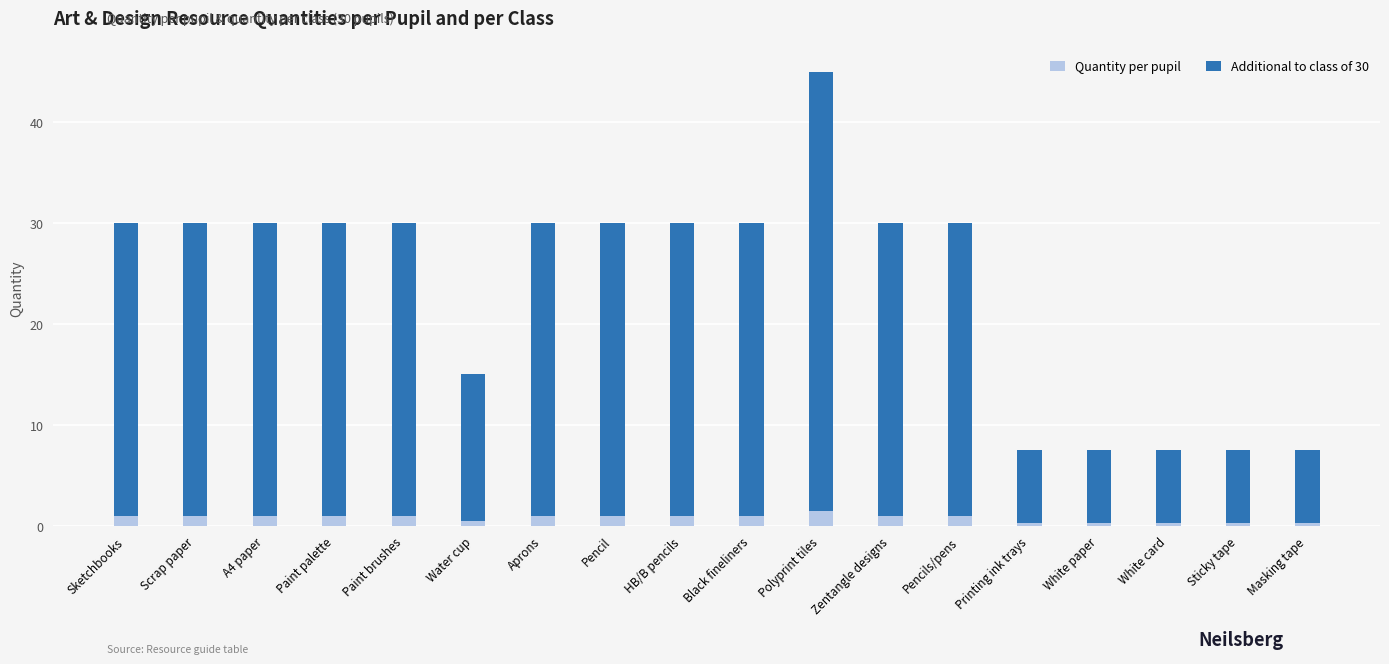

At which category is the sum across all series the highest?

Polyprint tiles